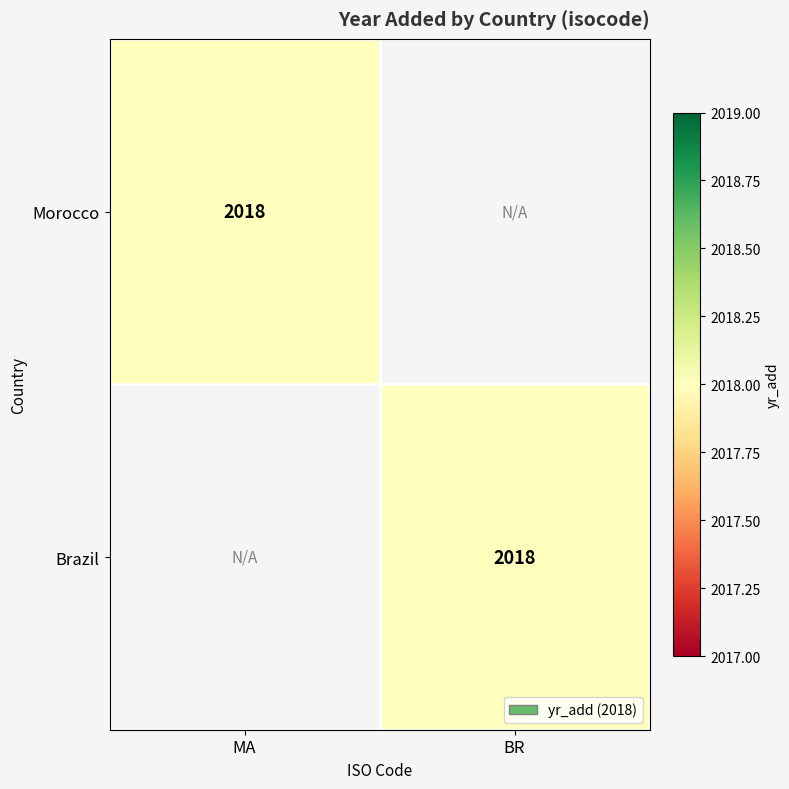

Is it true that Brazil equals 2018 at BR?

True